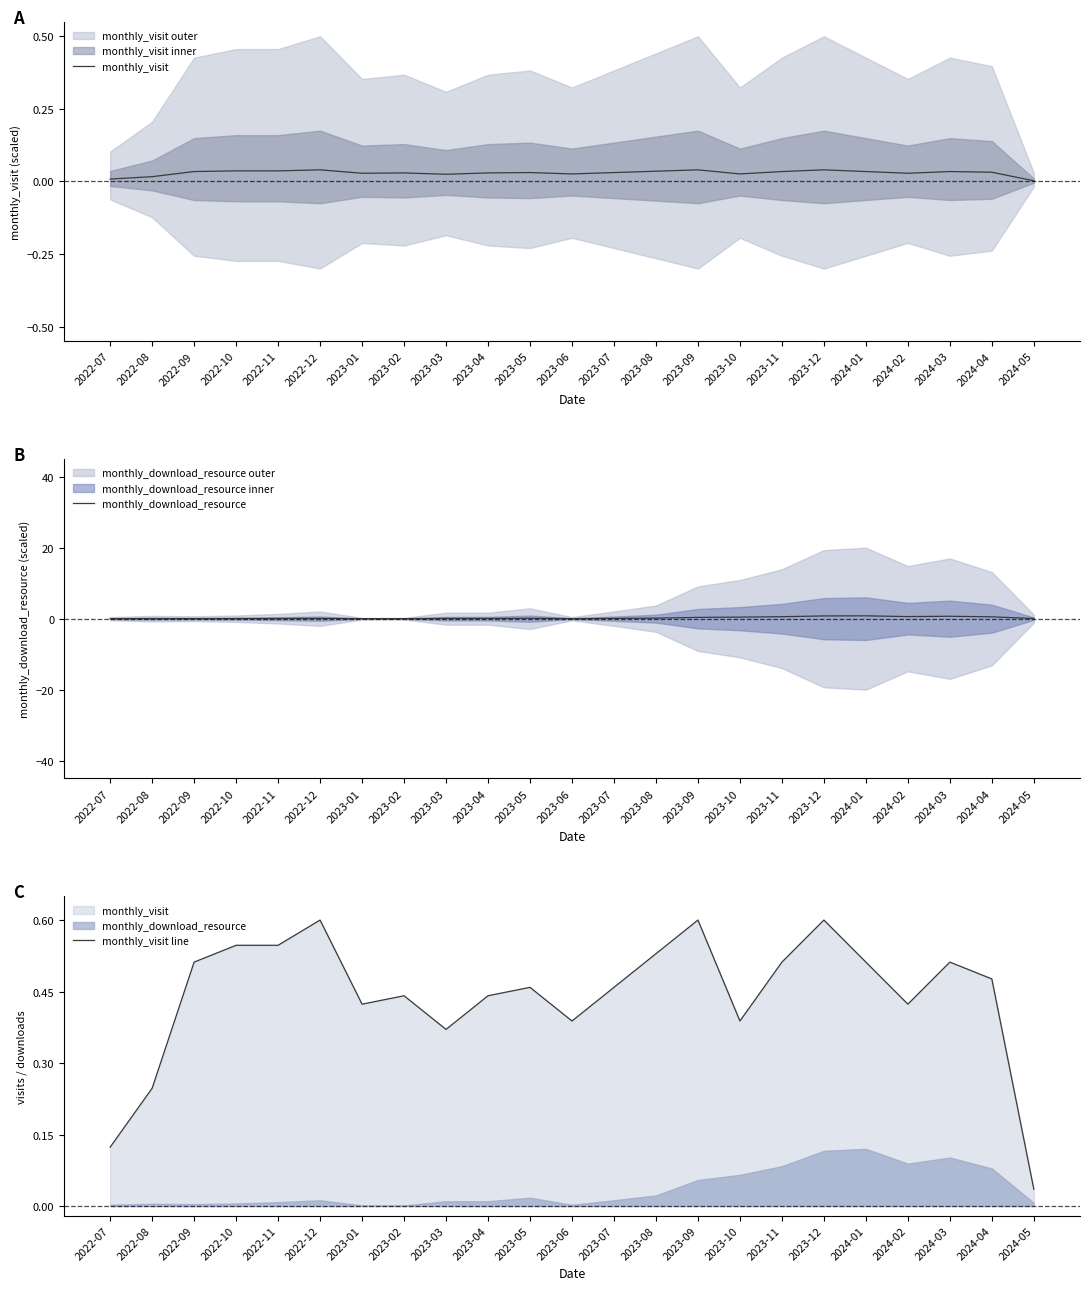

How many interior local valleys does the monthly_visit line series have?

5